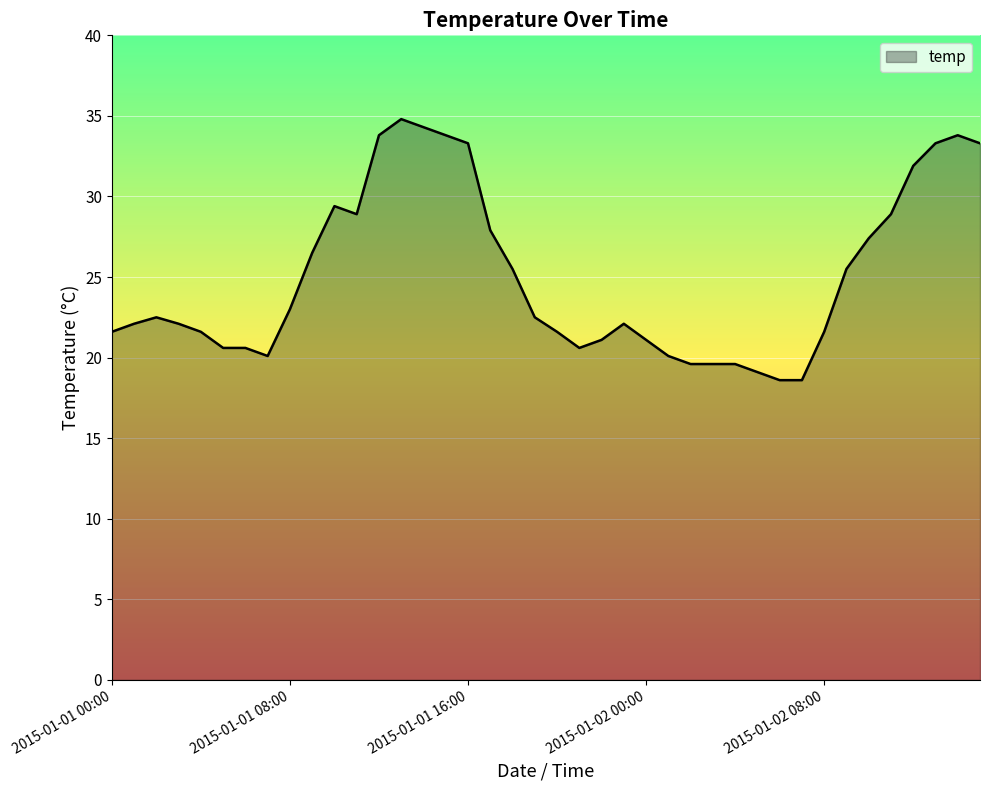

What is the greatest value displayed?

34.8